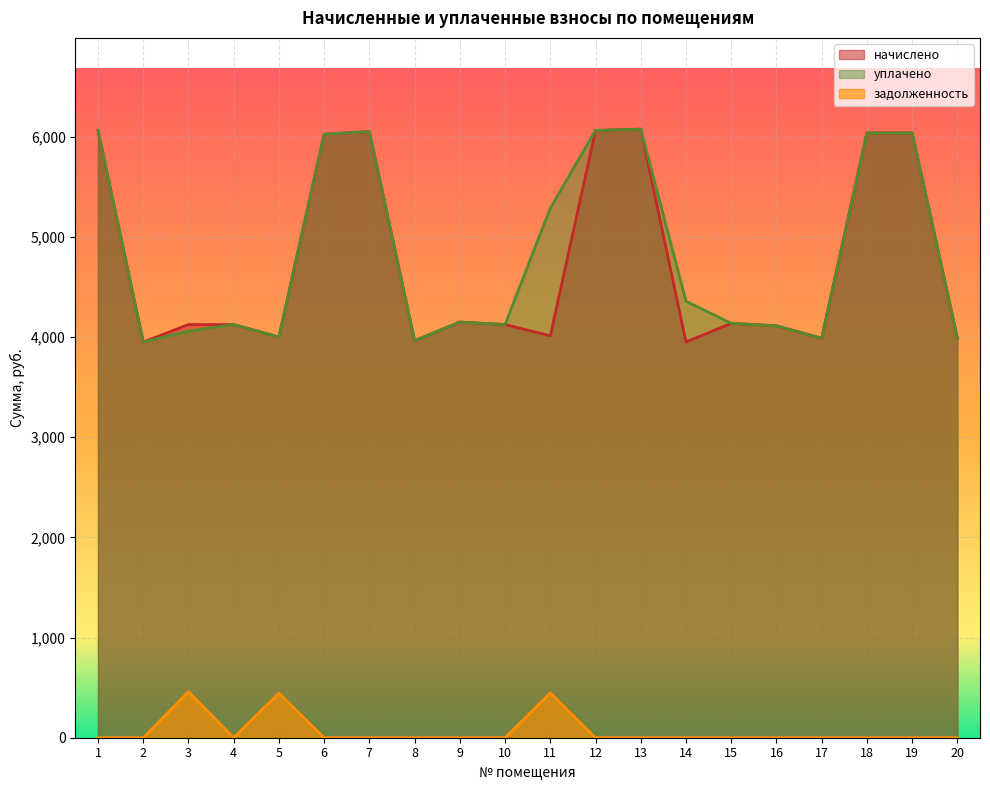

What is the difference between the maximum and minimum values in the задолженность series?

458.2